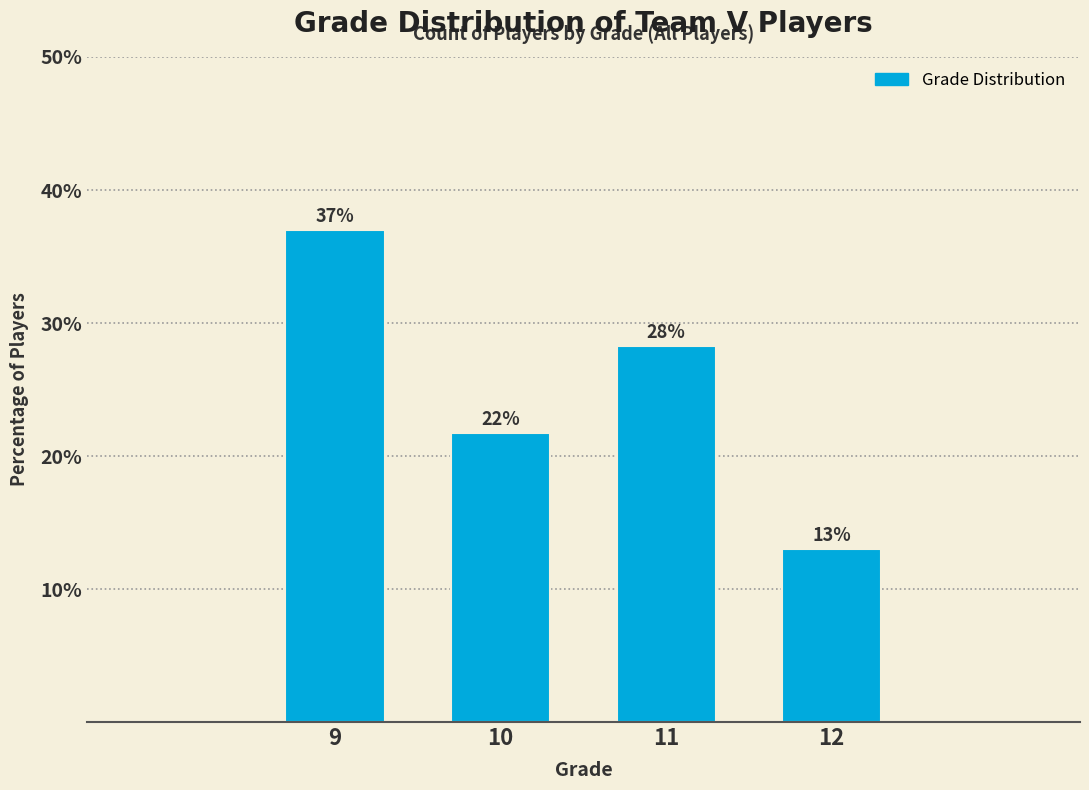

Is it true that the value at 9 is 37.0?

True